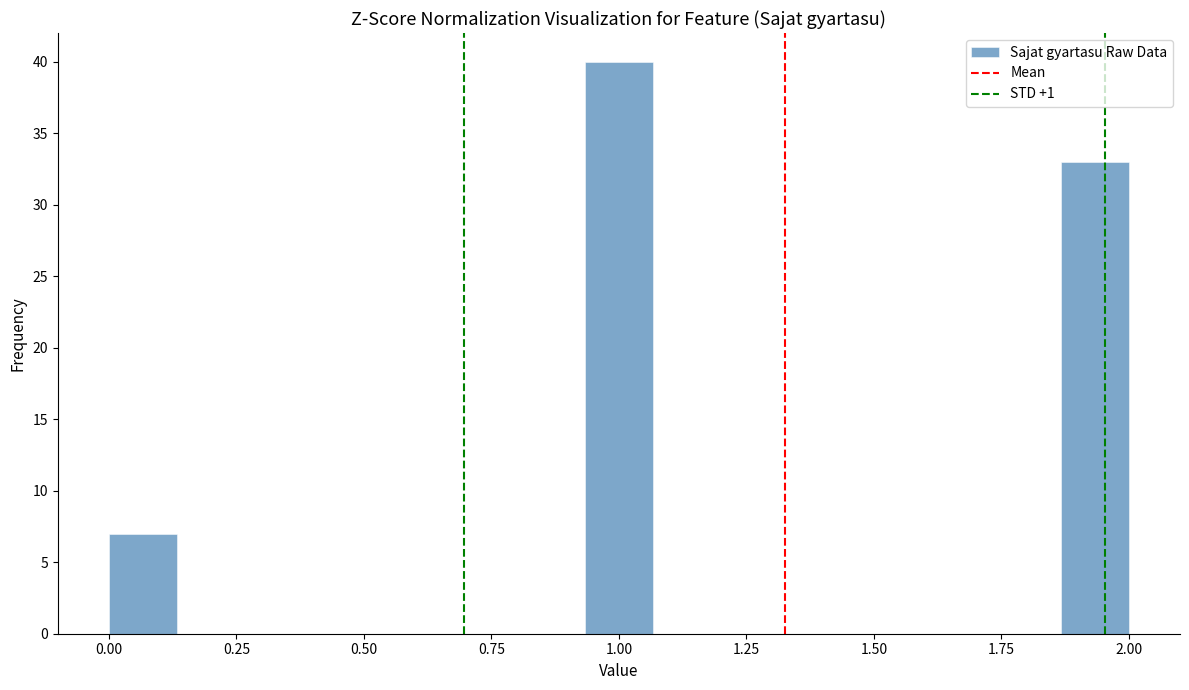

Around what value on the x-axis is the tallest bar? Give the approximate position of its centre, as read against the axis.

1.00